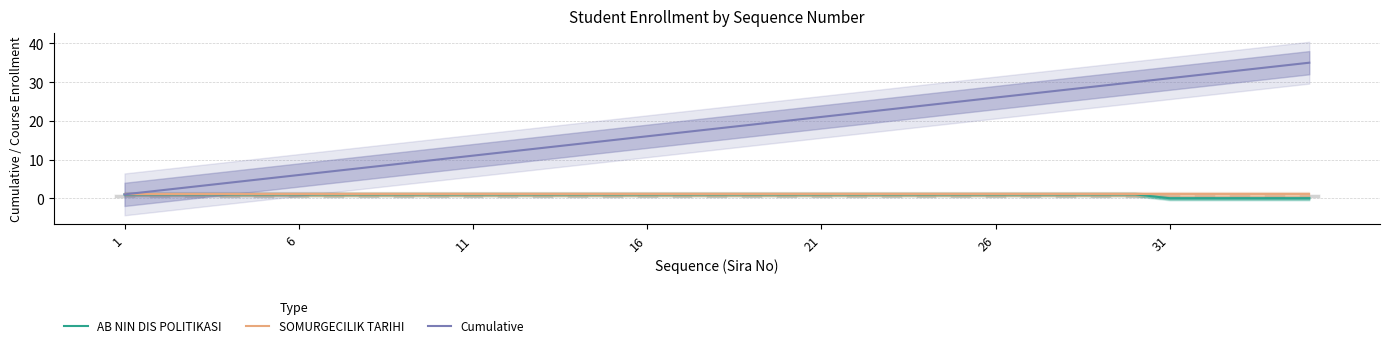

What is the difference between the maximum and minimum values in the AB NIN DIS POLITIKASI series?

1